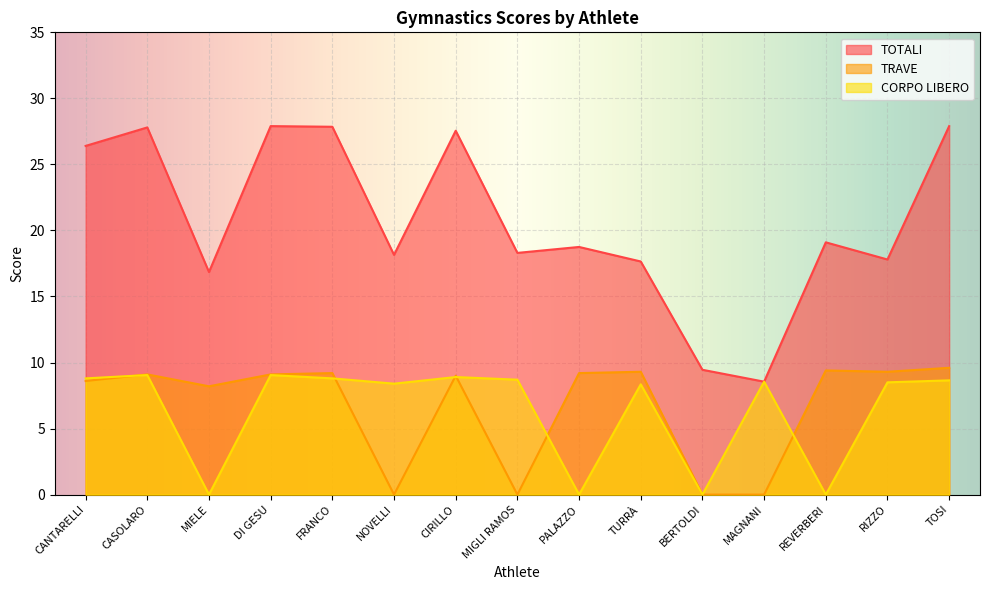

The CORPO LIBERO series shows 9.1 at DI GESU. True or false?

True